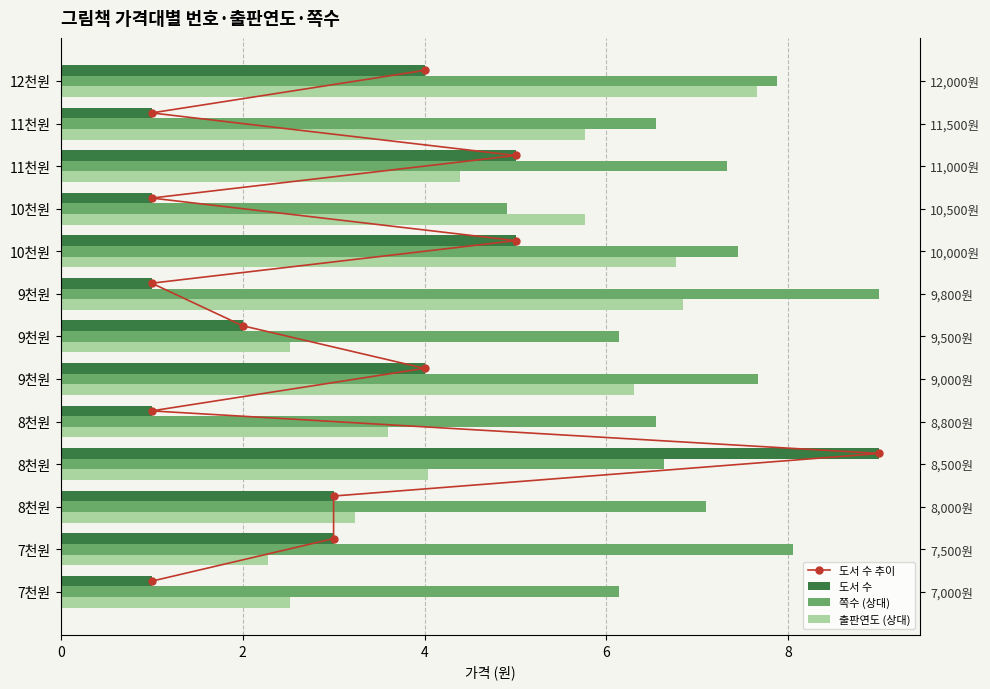

What is the difference between the highest and lowest values at 4?

4.8